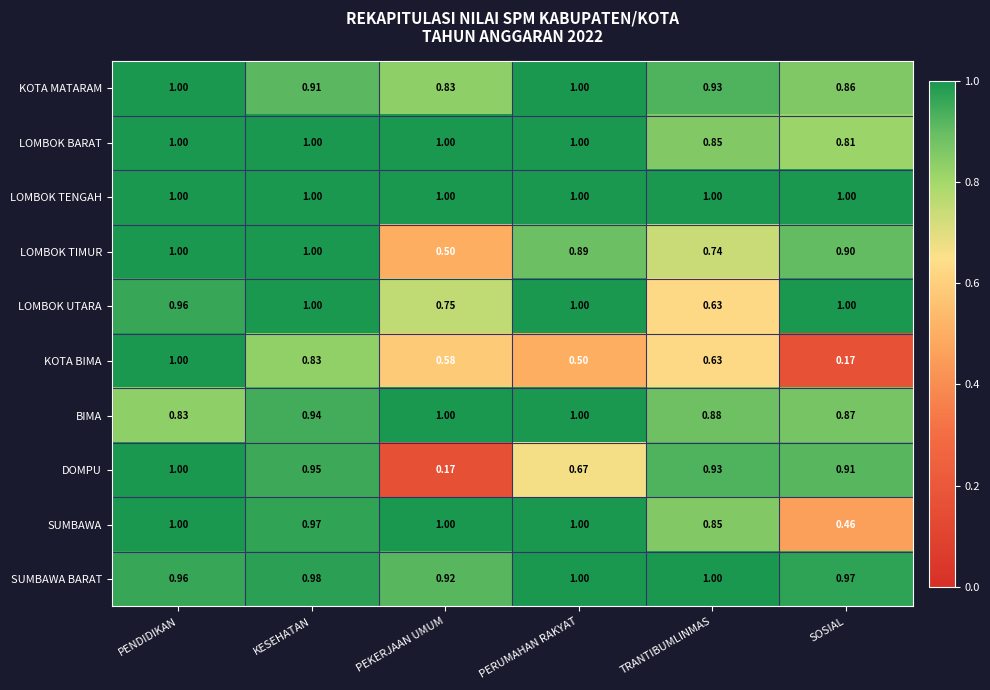

List the labels in order of KOTA BIMA value, smallest first.

SOSIAL, PERUMAHAN RAKYAT, PEKERJAAN UMUM, TRANTIBUMLINMAS, KESEHATAN, PENDIDIKAN